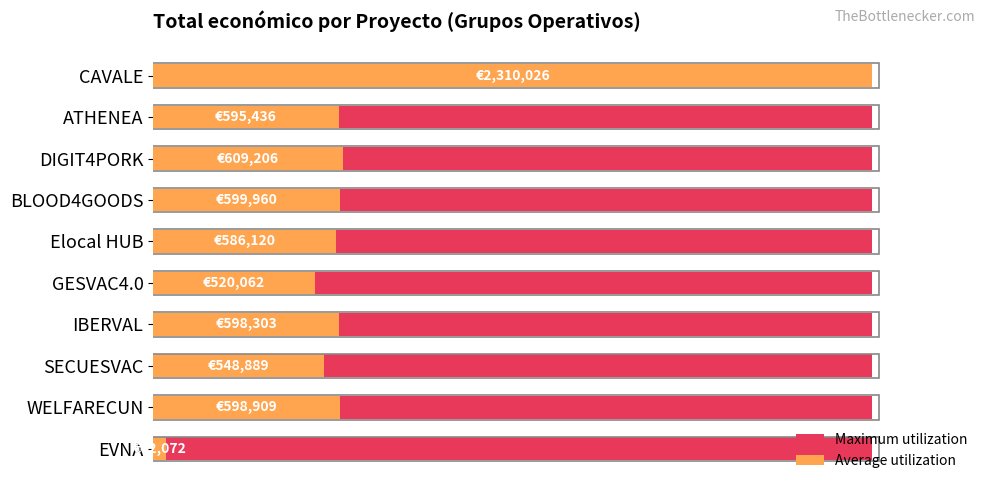

List the series in order of their peak value, highest first.

Average utilization, Maximum utilization